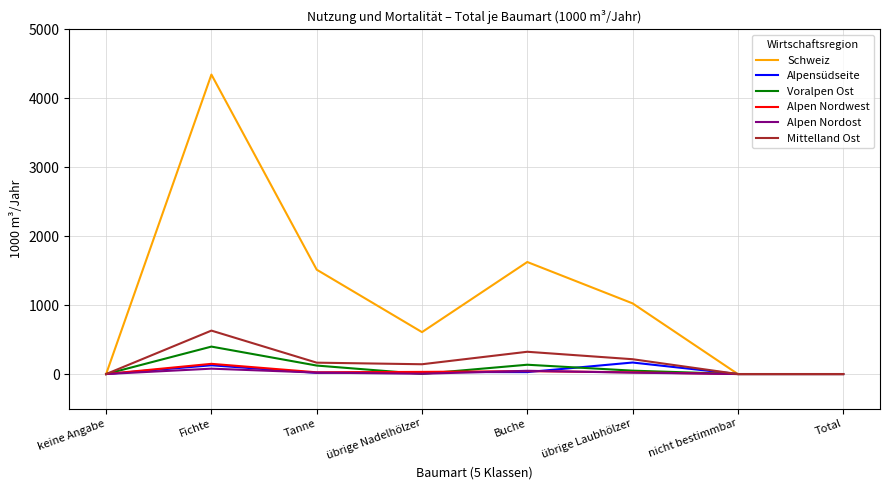

Which series has the largest total across all categories?

Schweiz